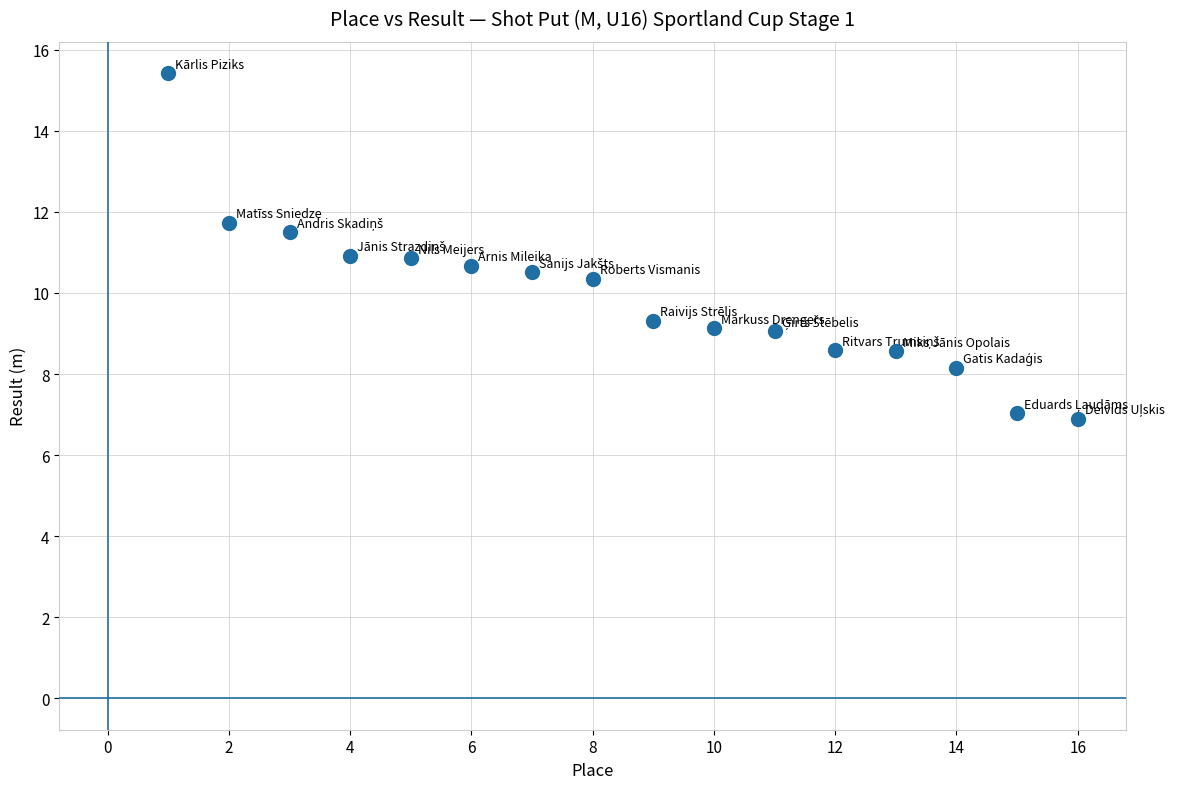

What is the range of Y values (max minus min)?

8.5